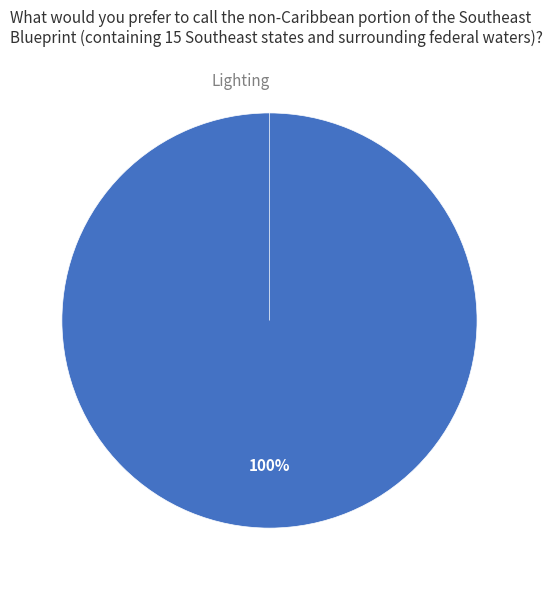

How many slices are in this pie chart?

2